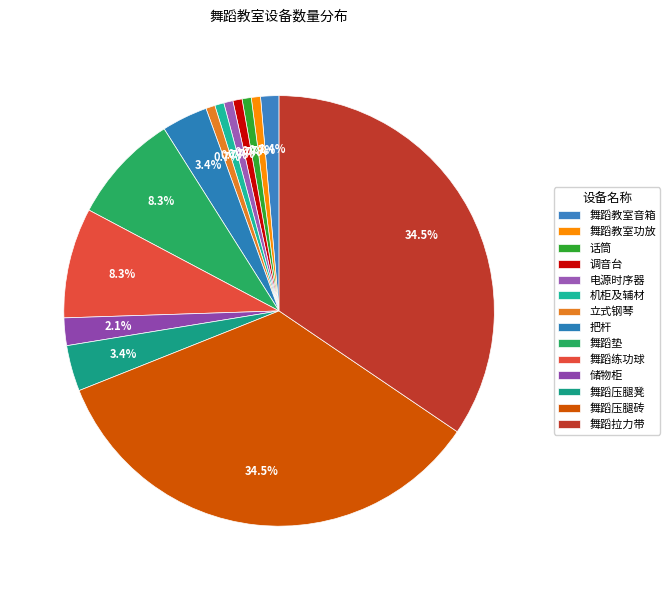

Do 舞蹈压腿凳 and 储物柜 together represent more than half of the pie?

No